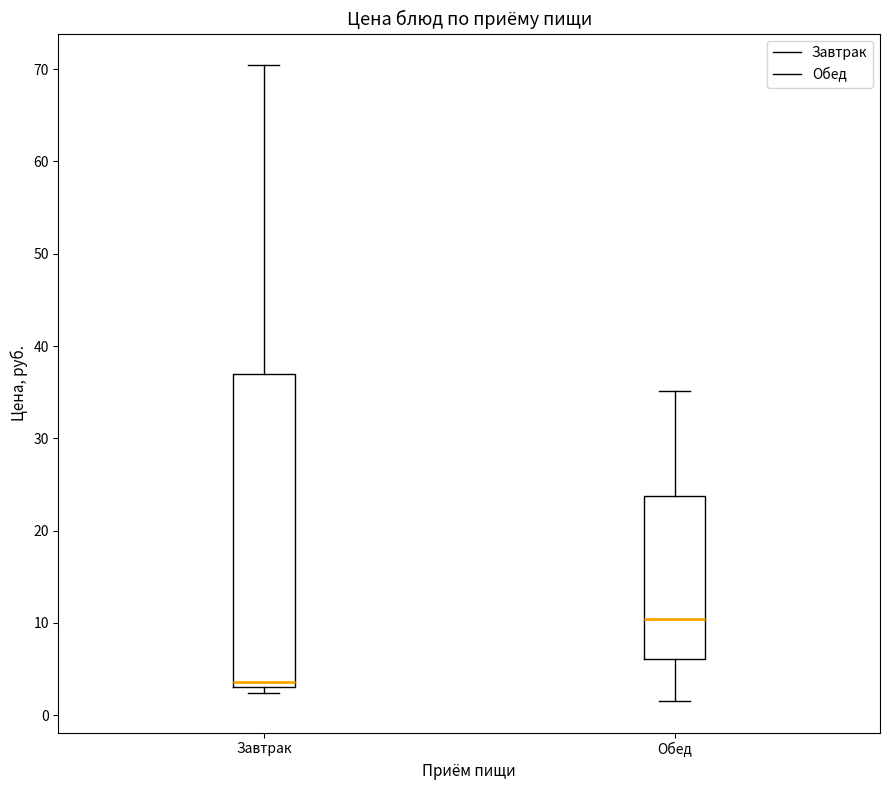

Reading left to right, transcribe this box plot: for each box, give where its median line is, the range the box spans, and where its two whiskers end, as read against the y-axis. The values are not printed on the chart, so give them approximately, as read against the axis.

Завтрак: median 4, box 3 to 37, whiskers 2 to 70
Обед: median 10, box 6 to 24, whiskers 2 to 35